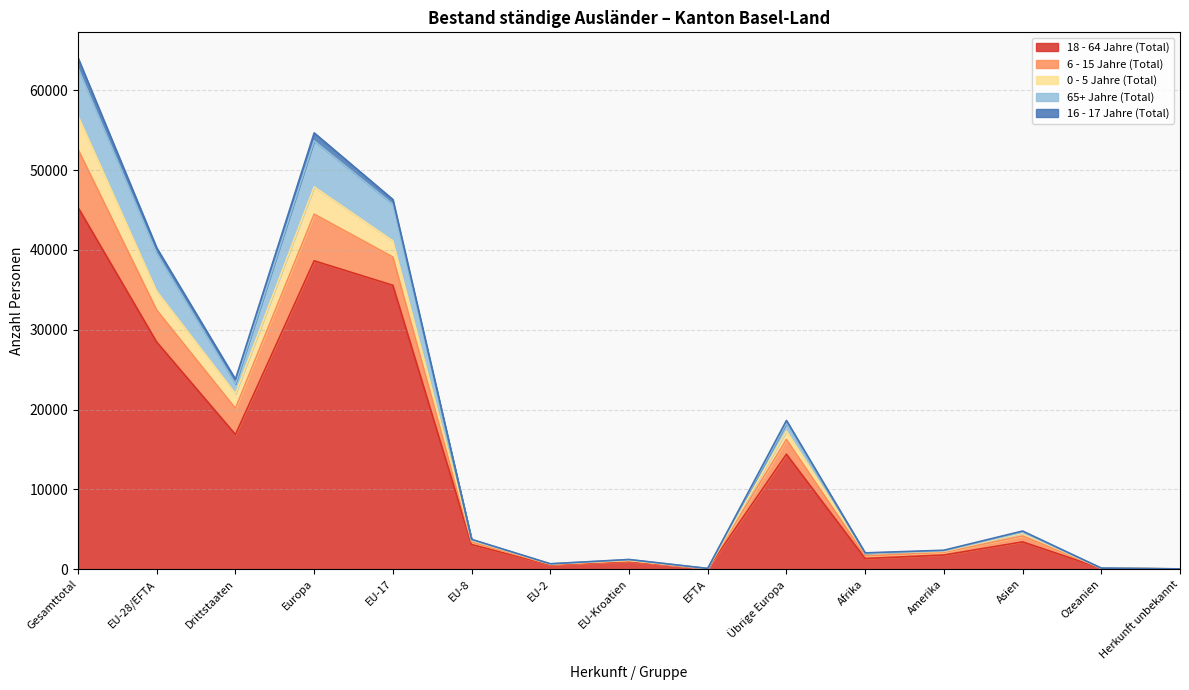

The value of 18 - 64 Jahre (Total) at EU-2 is 227. True or false?

False